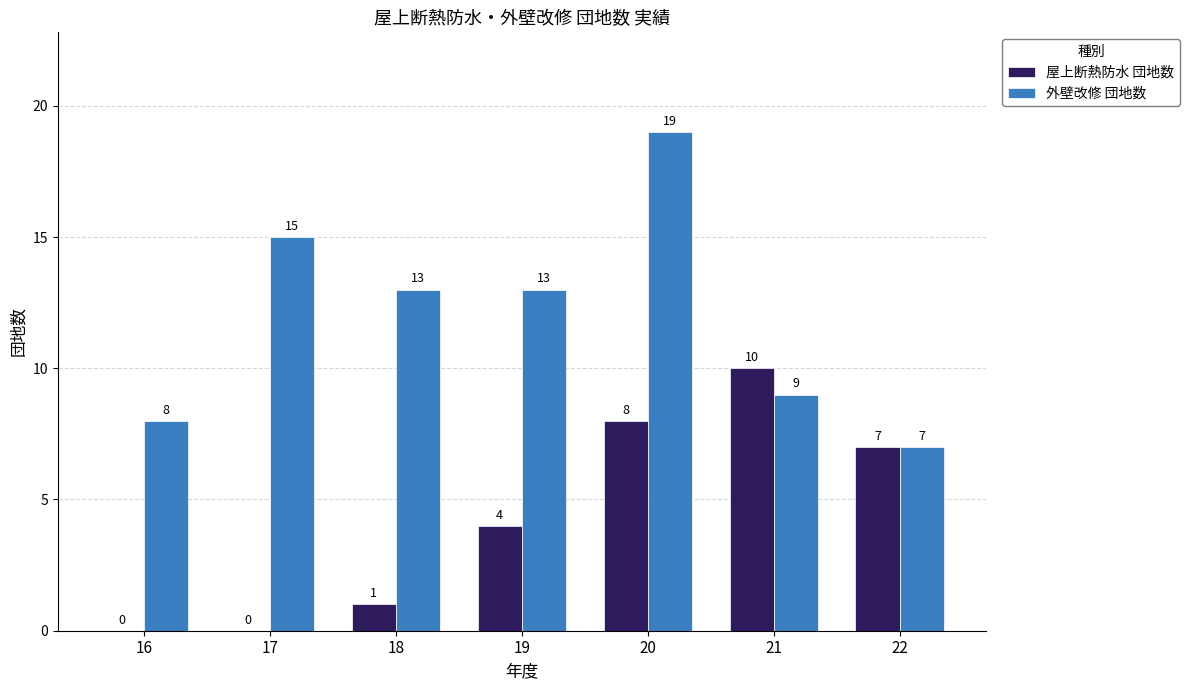

Which series has the widest spread of values?

外壁改修 団地数